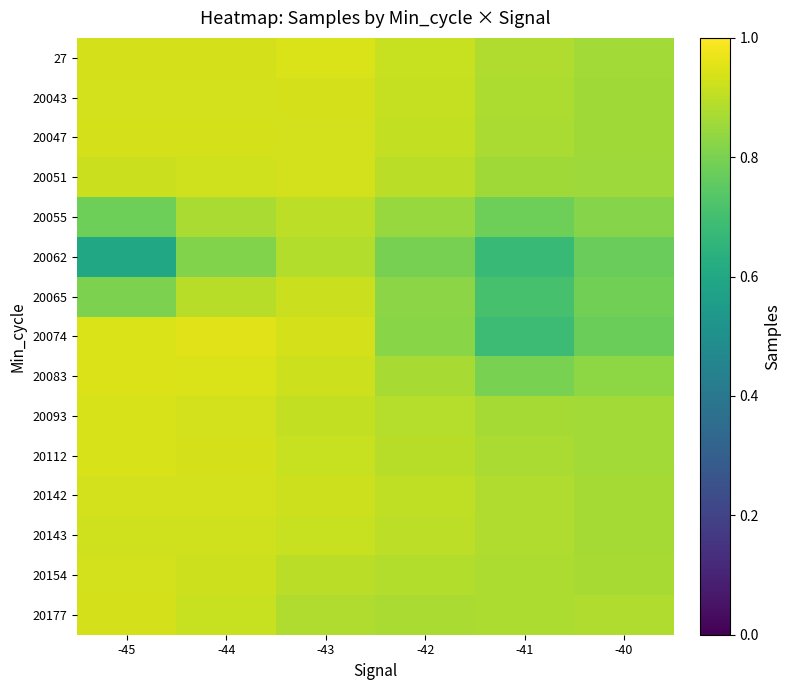

What is the minimum value shown in the chart?

0.6